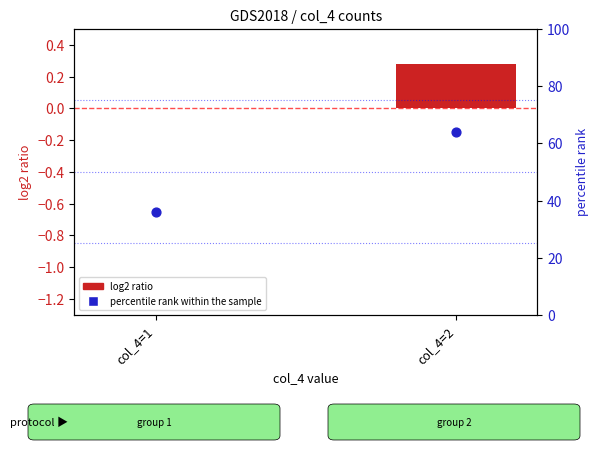

What are all the series names shown in the legend?

log2 ratio, percentile rank within the sample